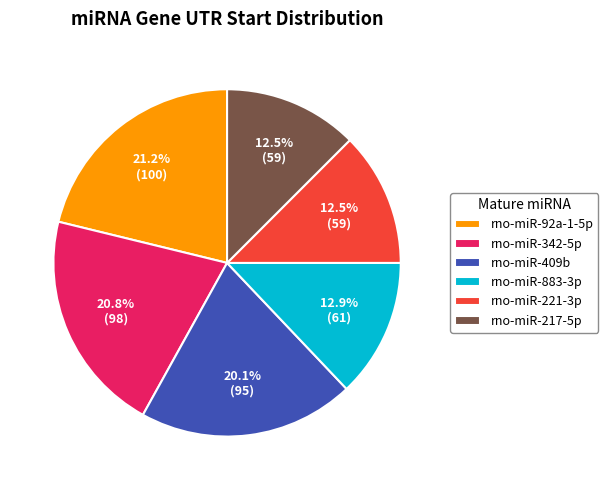

Is the sum of rno-miR-342-5p and rno-miR-221-3p greater than half?

No